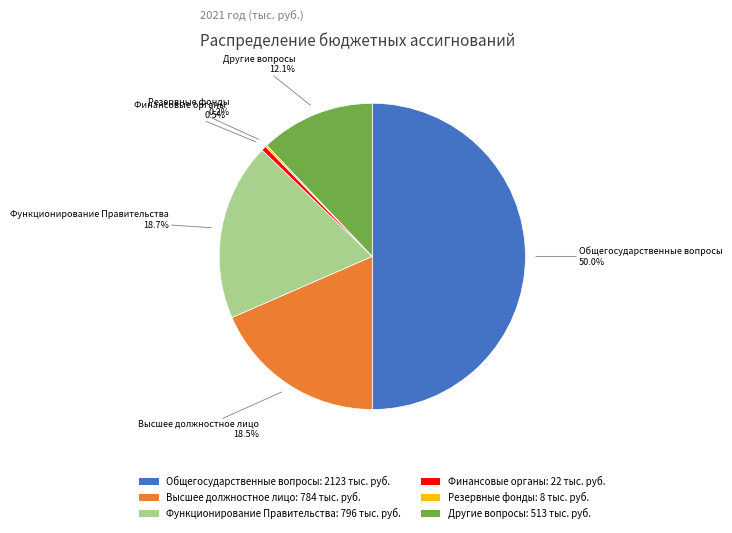

Which has a higher value, Финансовые органы: 22 тыс. руб. or Общегосударственные вопросы: 2123 тыс. руб.?

Общегосударственные вопросы: 2123 тыс. руб.